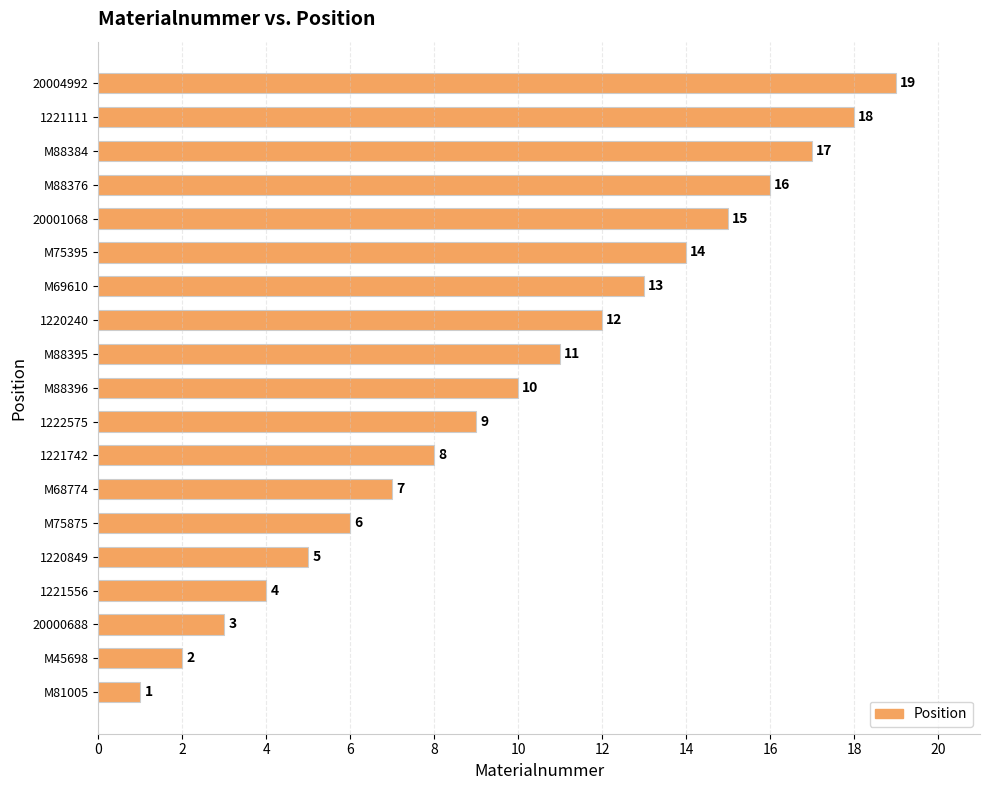

Does the chart contain stacked bars?

No